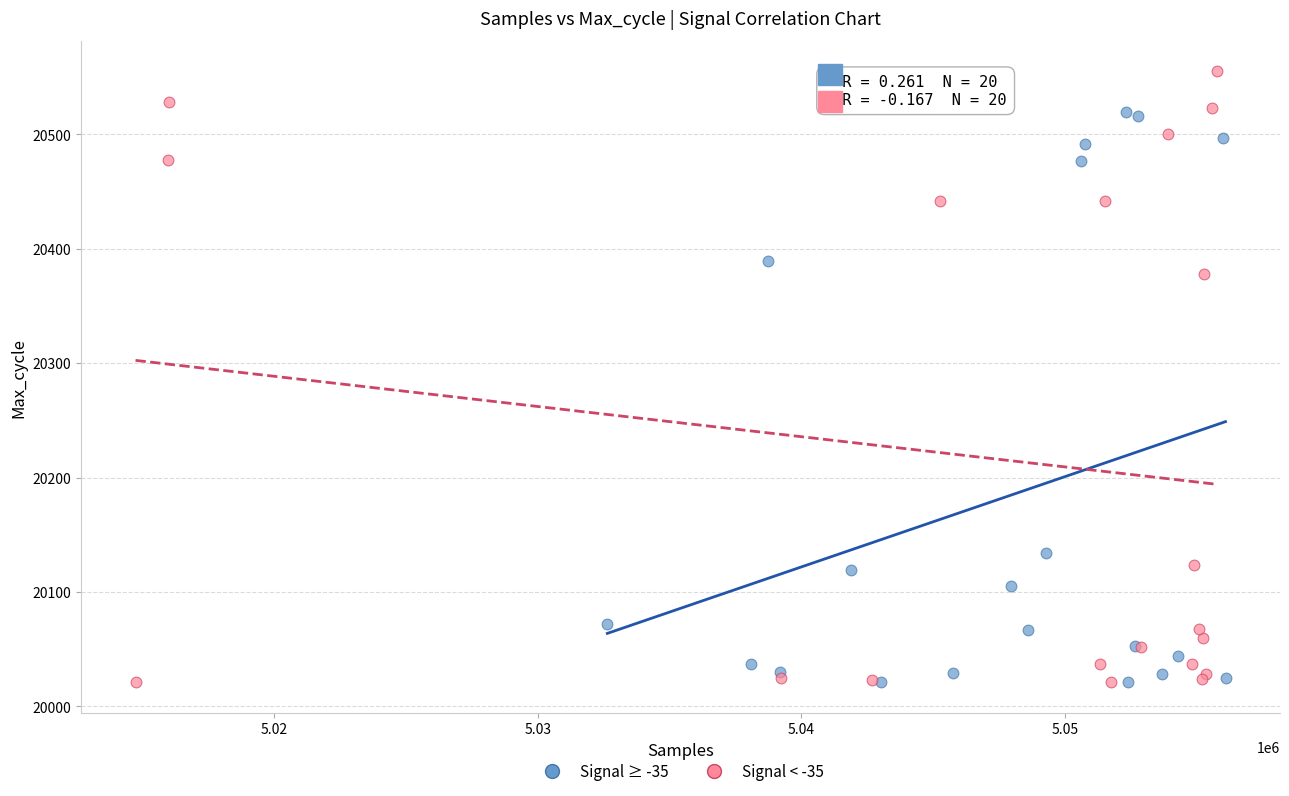

Which series has the widest spread of Y values?

Signal < -35